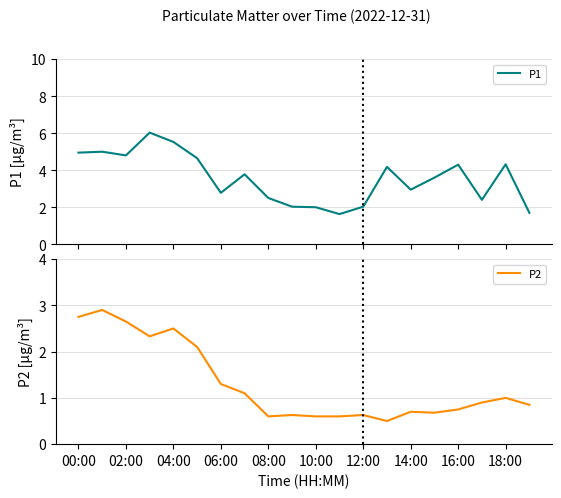

Is it true that P2 equals 4.5 at 02:00?

False